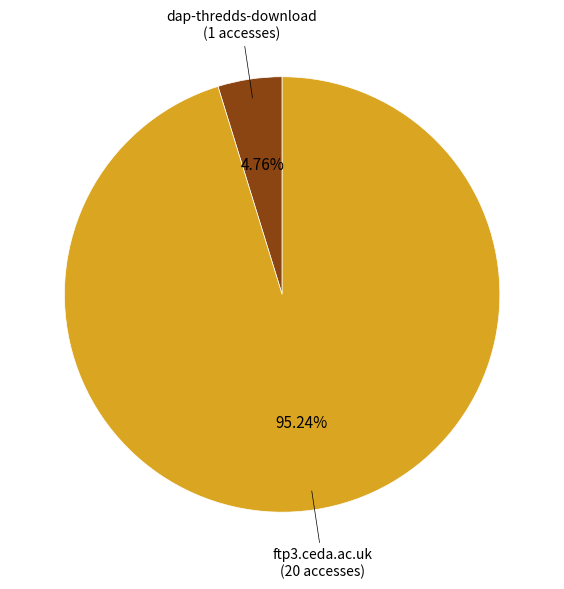

Which slice is the largest?

ftp3.ceda.ac.uk